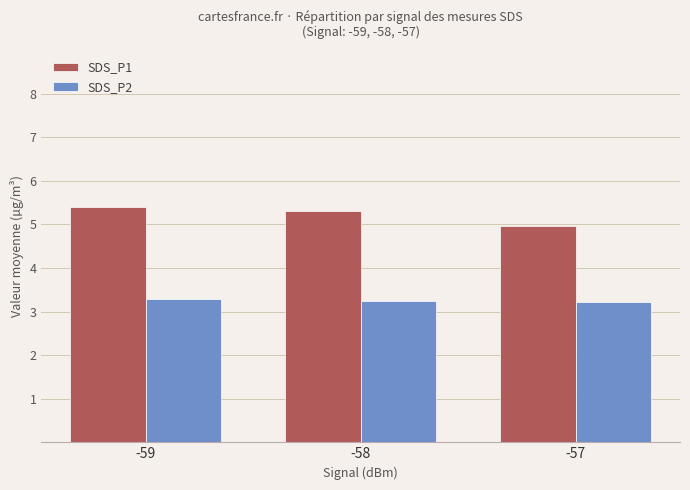

What is the spread (max minus min) of values at -59?

2.1